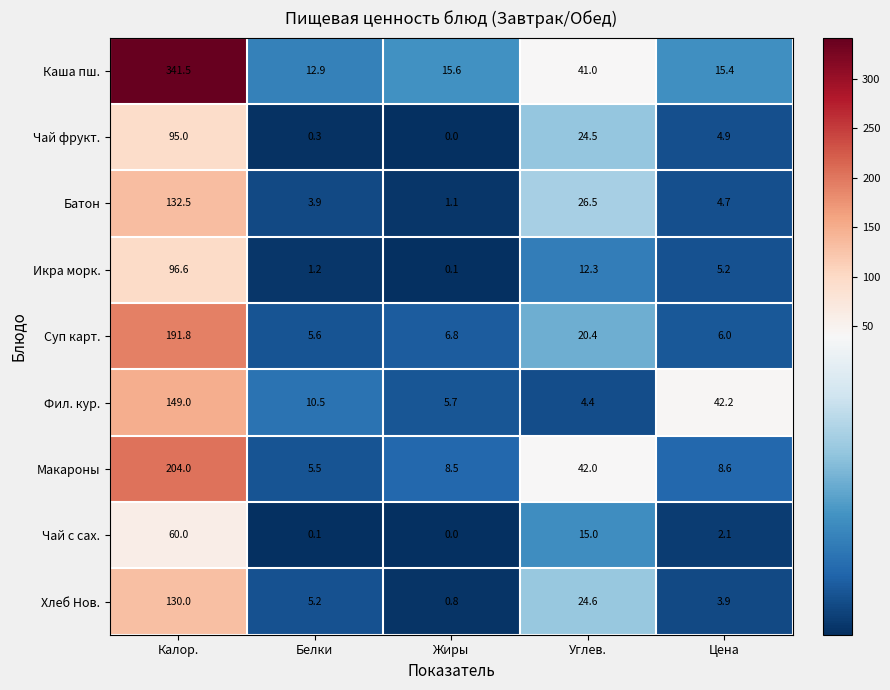

What is the lowest value of the Суп карт. series?

5.6